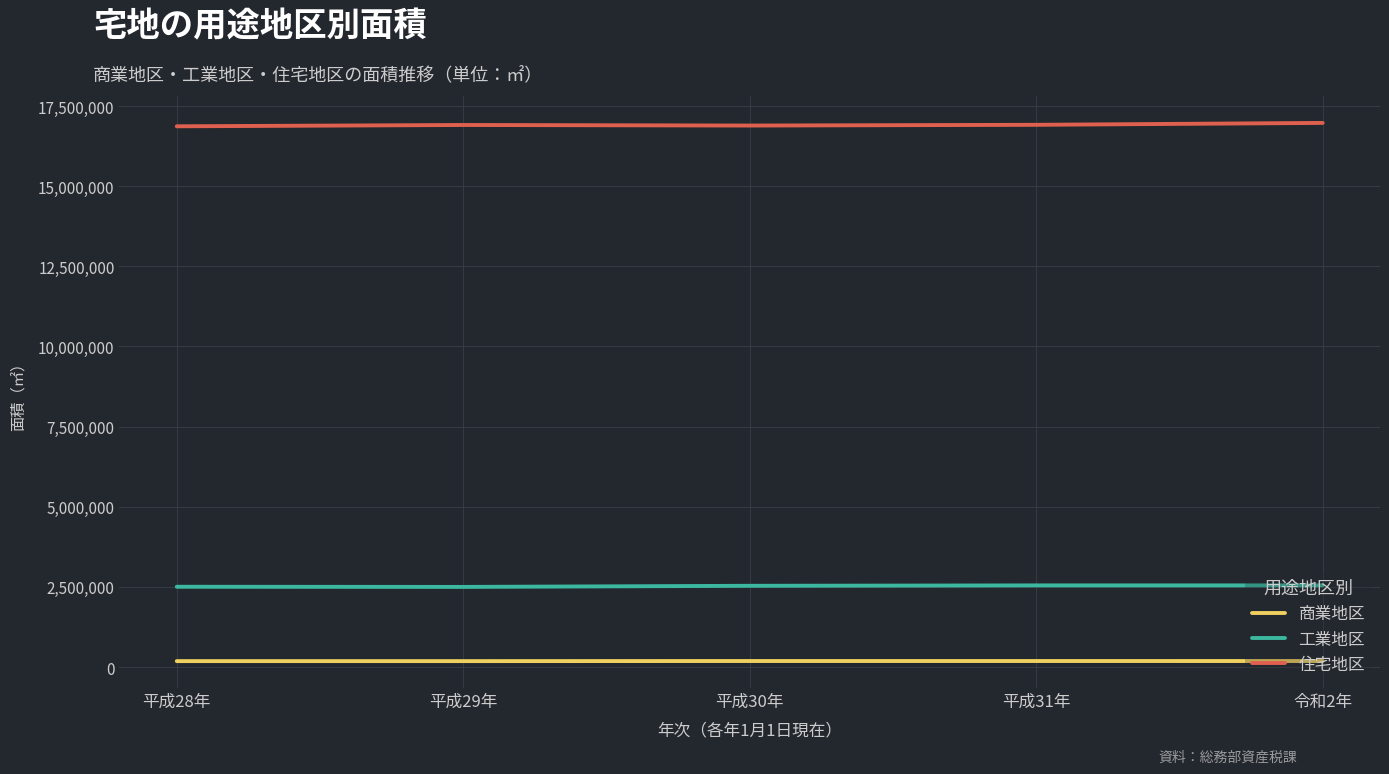

What is the greatest value displayed?

16972158